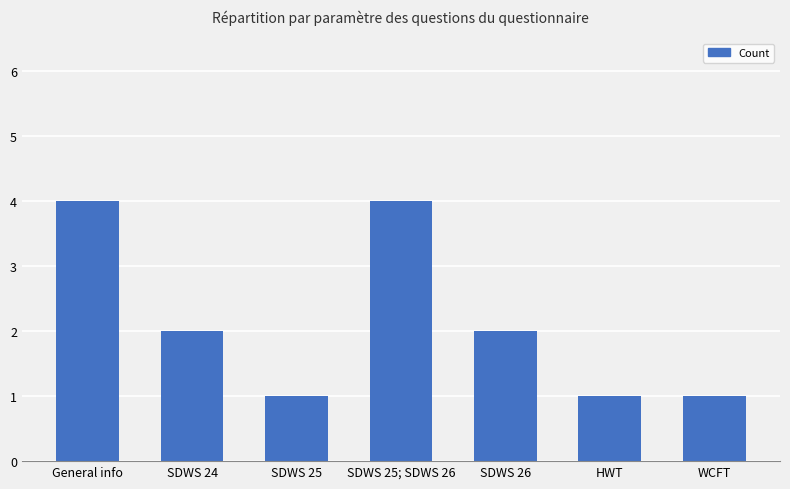

What is the approximate value at SDWS 26?

2